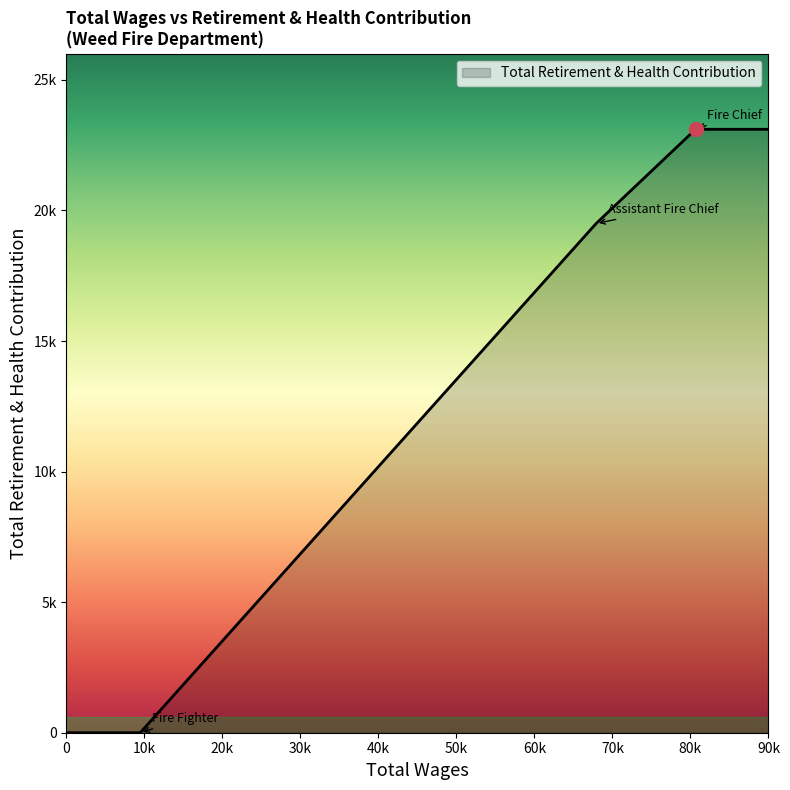

What is the difference between the maximum and second lowest values?

3610